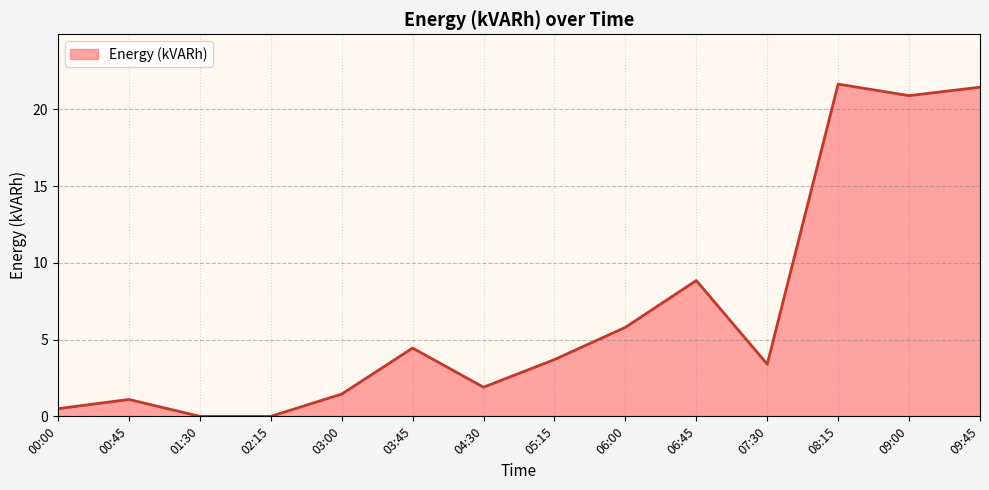

At which label is the value closest to 10?

06:45